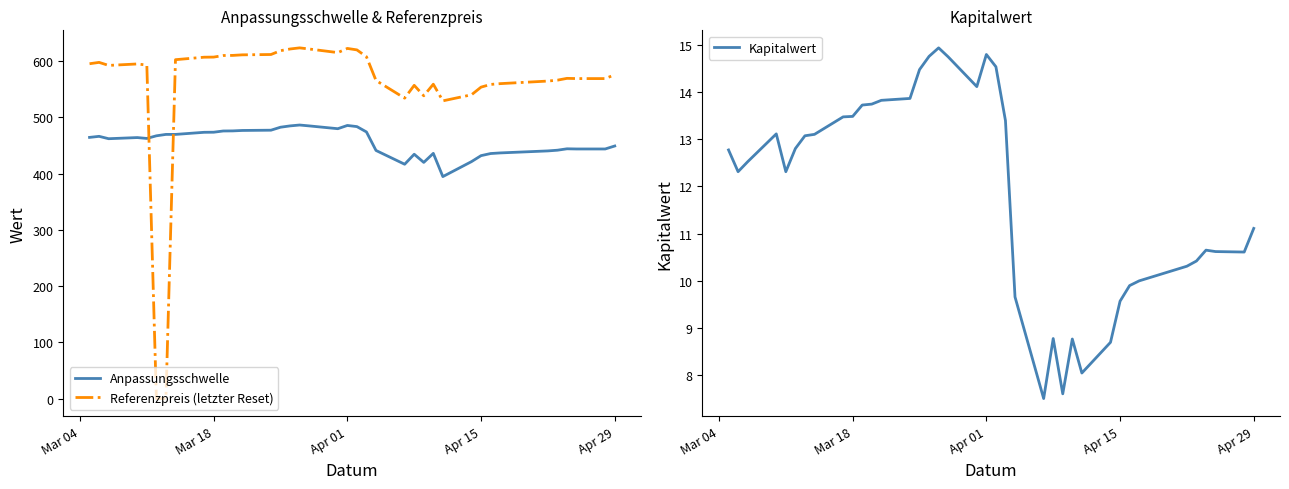

What is the maximum value for Referenzpreis (letzter Reset)?

623.4